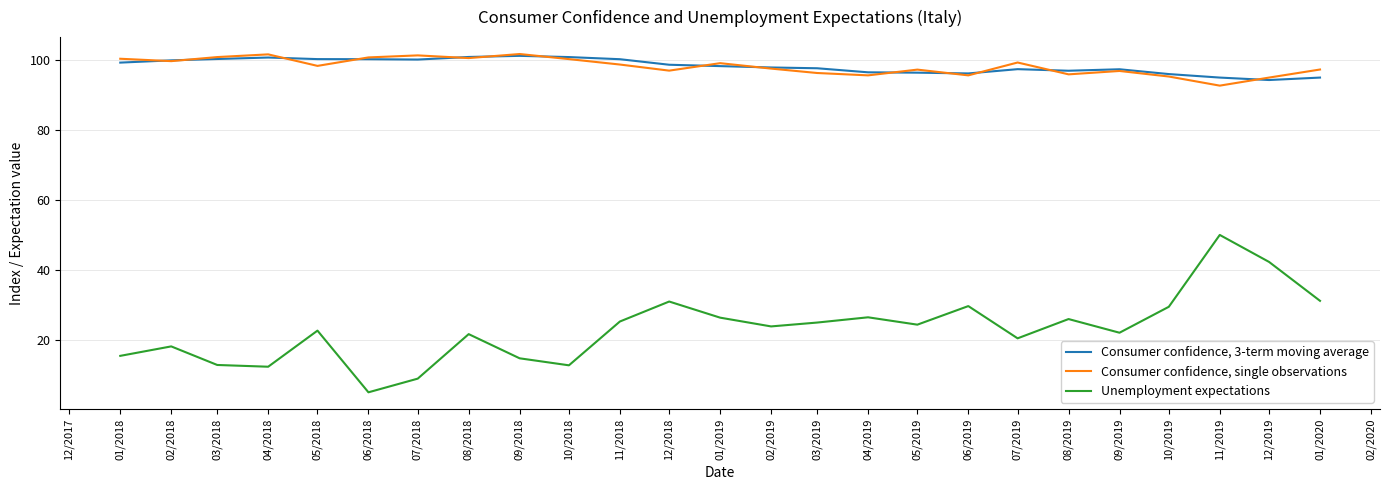

What is the approximate value of Consumer confidence, 3-term moving average at 03/2018?

100.2